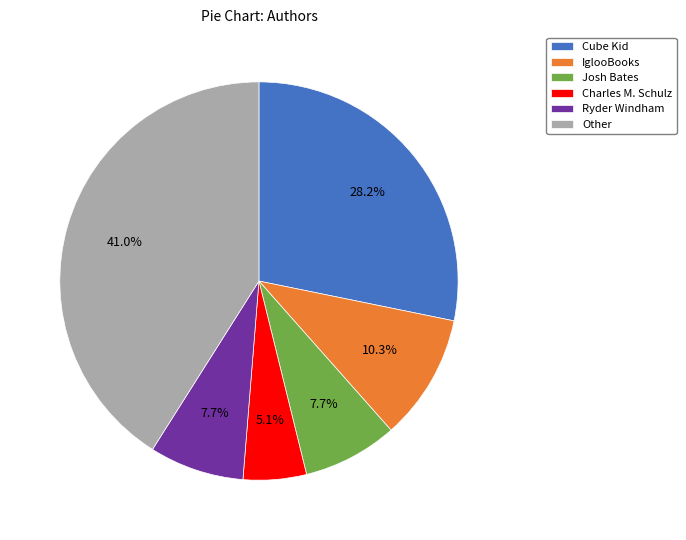

To the nearest percent, what is the combined percentage of Other and Josh Bates?

49%